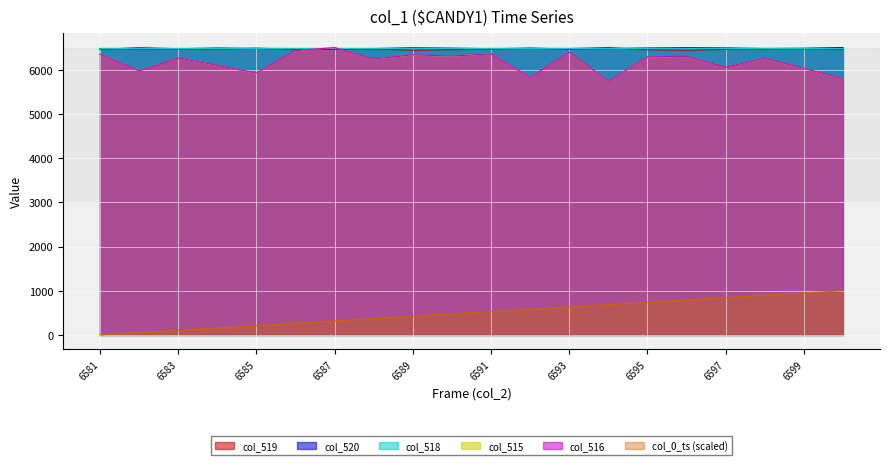

At which category is the sum across all series the highest?

6593